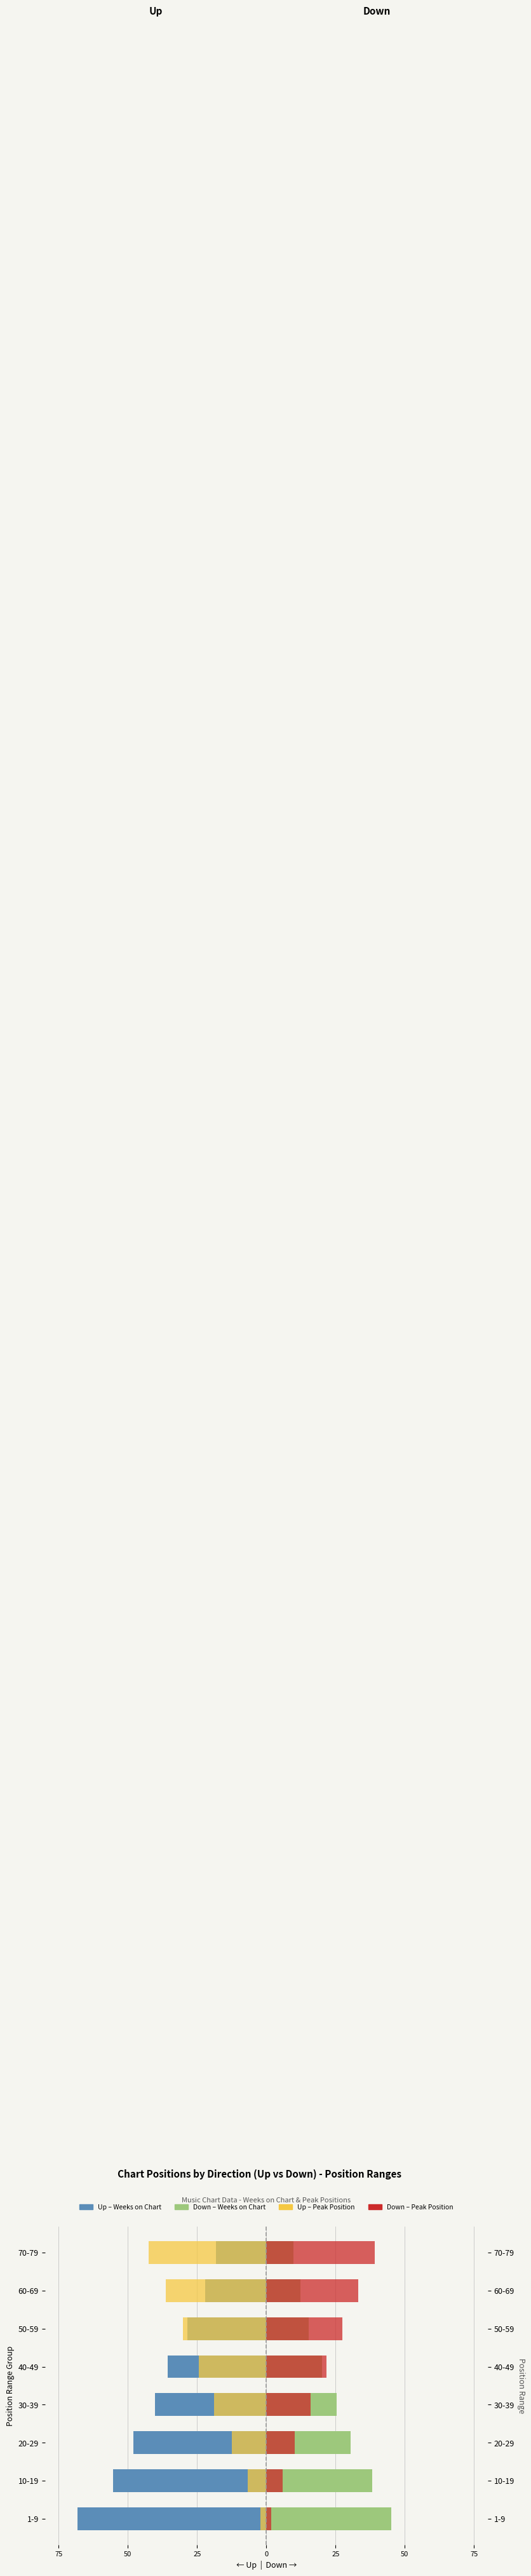

Reading left to right, list all the values displayed in this chart.

Up: -68.2	-55.3	-48.1	-40.2	-35.6	-28.4	-22.1	-18.3
Down: 45.1	38.2	30.5	25.3	20.1	15.2	12.4	9.8
Up Peak Pos: -2.1	-6.8	-12.4	-18.9	-24.3	-30.1	-36.2	-42.5
Down Peak Pos: 1.8	5.9	10.2	16.1	21.8	27.4	33.1	39.2